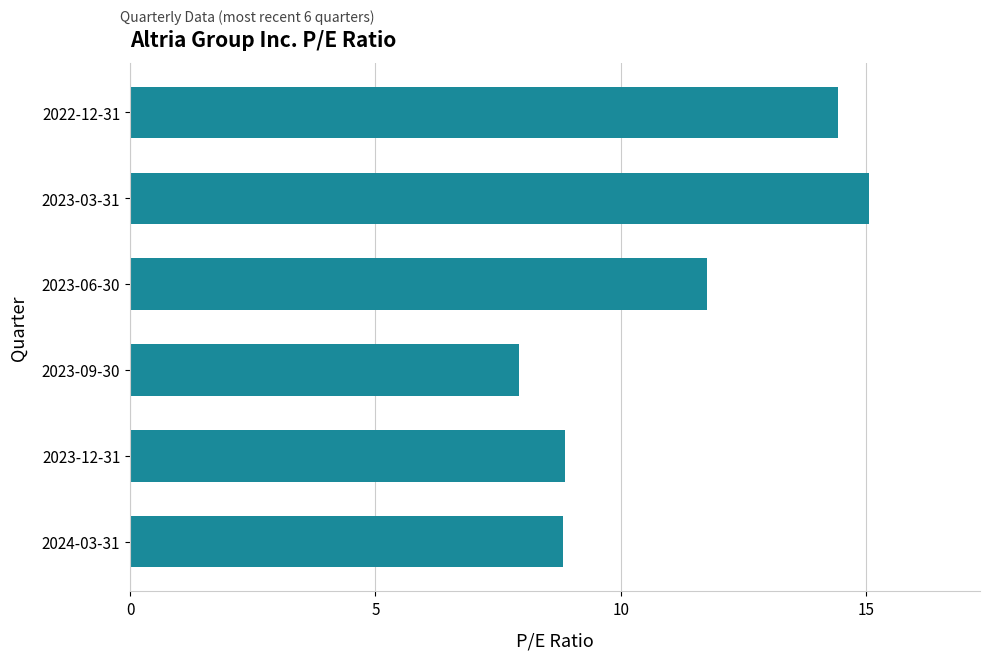

The value at 2023-06-30 is 3.8. True or false?

False